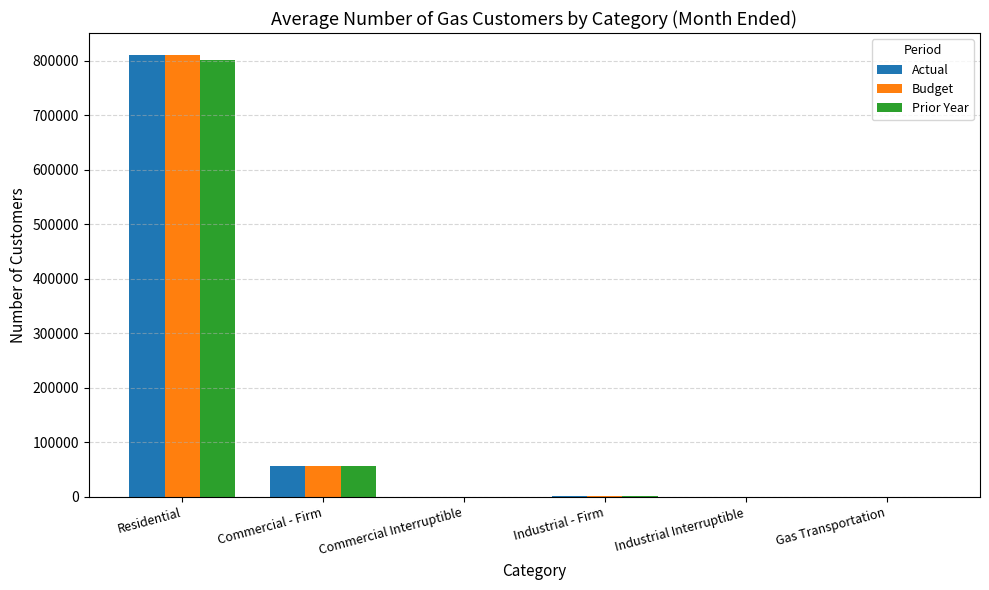

The value of Actual at Commercial - Firm is 56725. True or false?

True